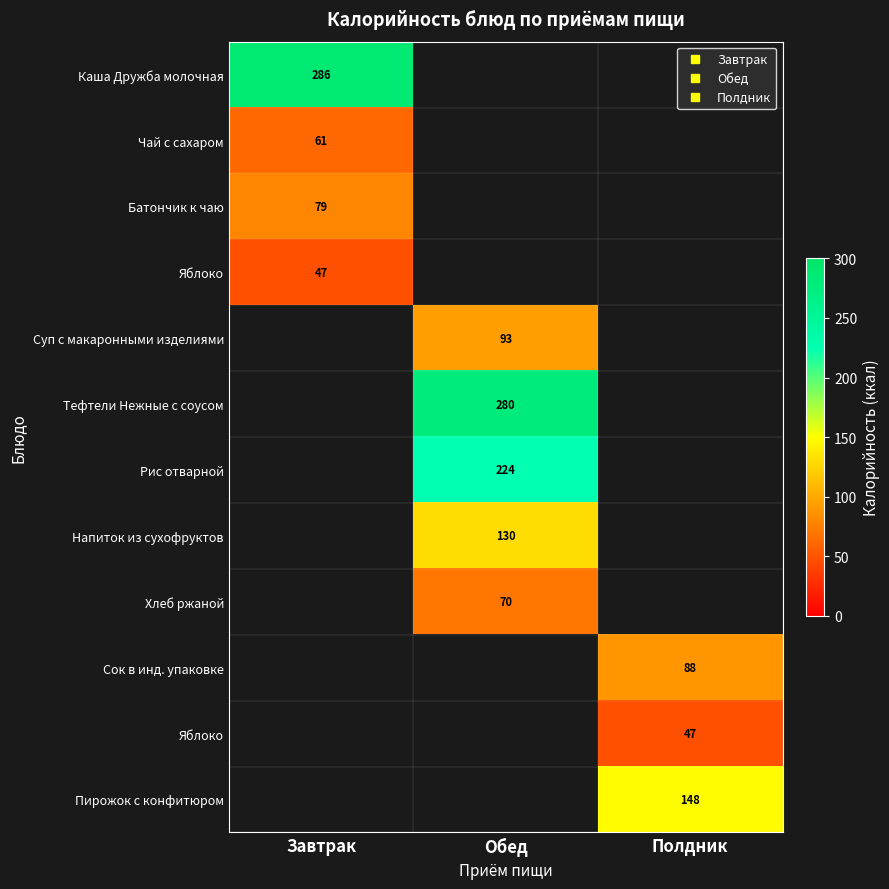

Which category has the highest value across all series?

Завтрак